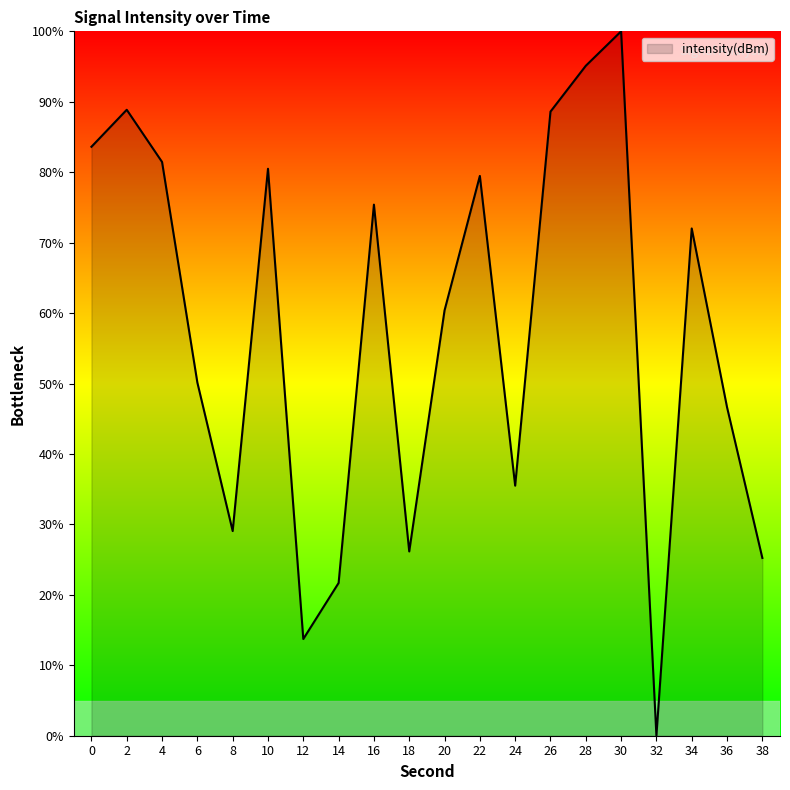

What value does the data have at 0?

83.6